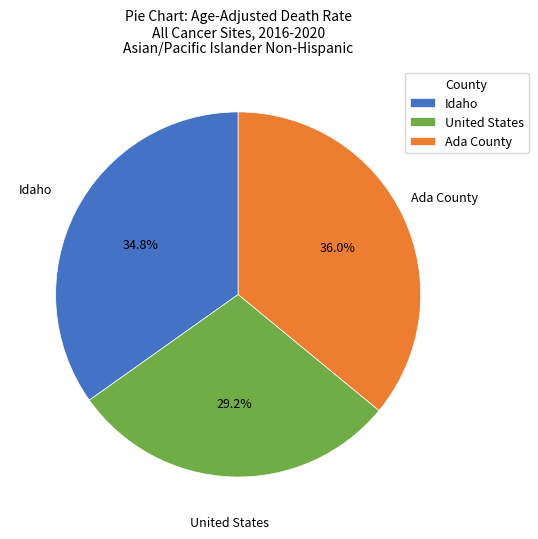

How many segments does this pie chart have?

3